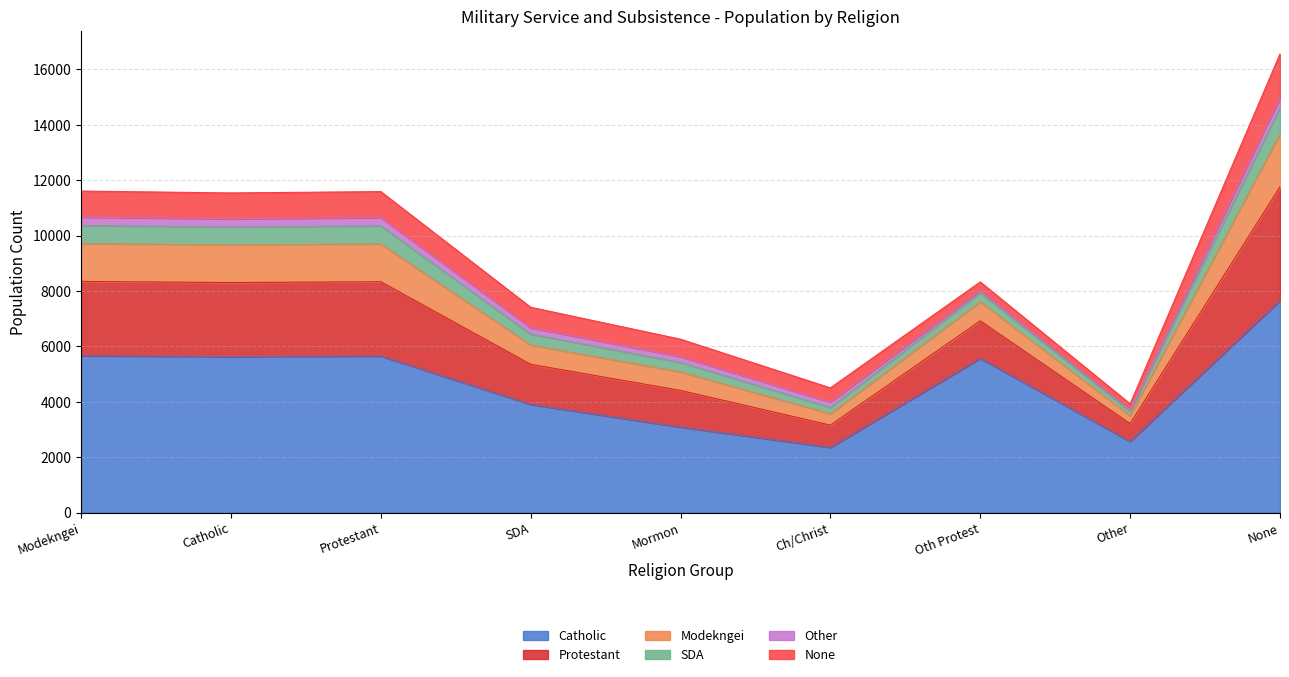

True or false: Catholic has a value of 1390 at Catholic.

False